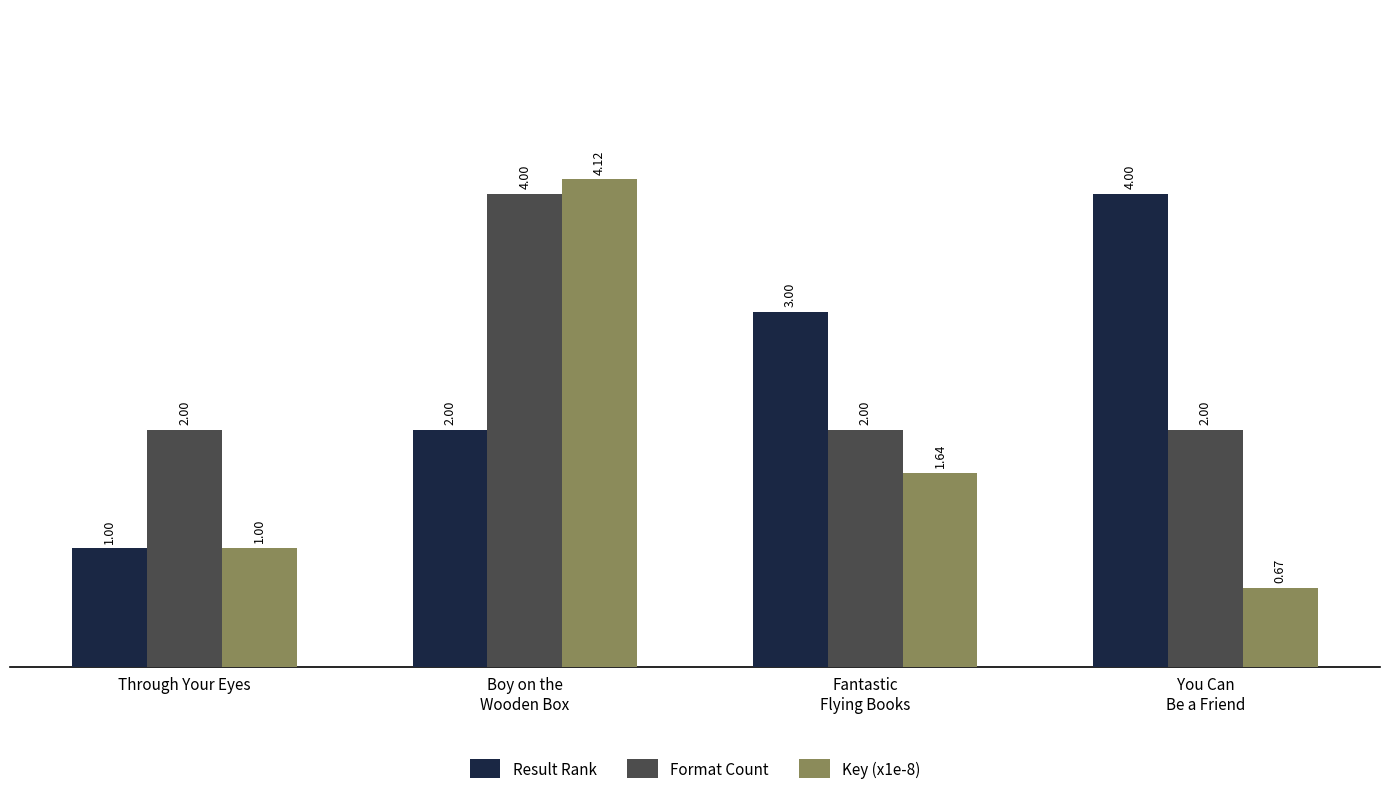

Where is Key (x1e-8) nearest to the value 2?

Fantastic
Flying Books